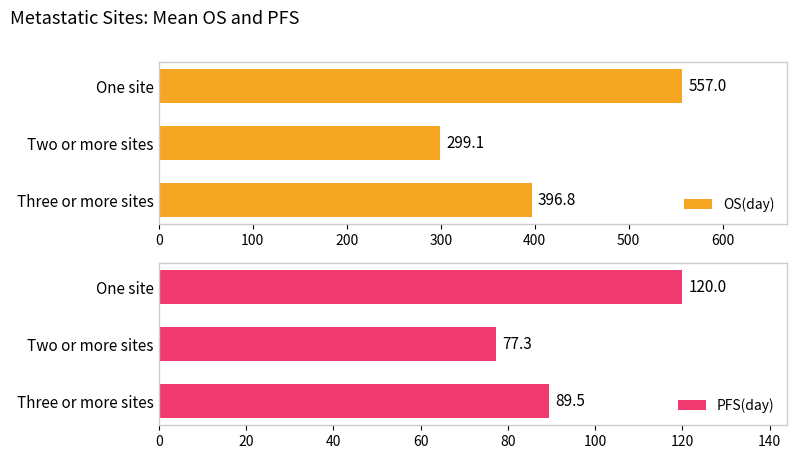

What is the difference between the maximum and minimum values in the OS(day) series?

257.9